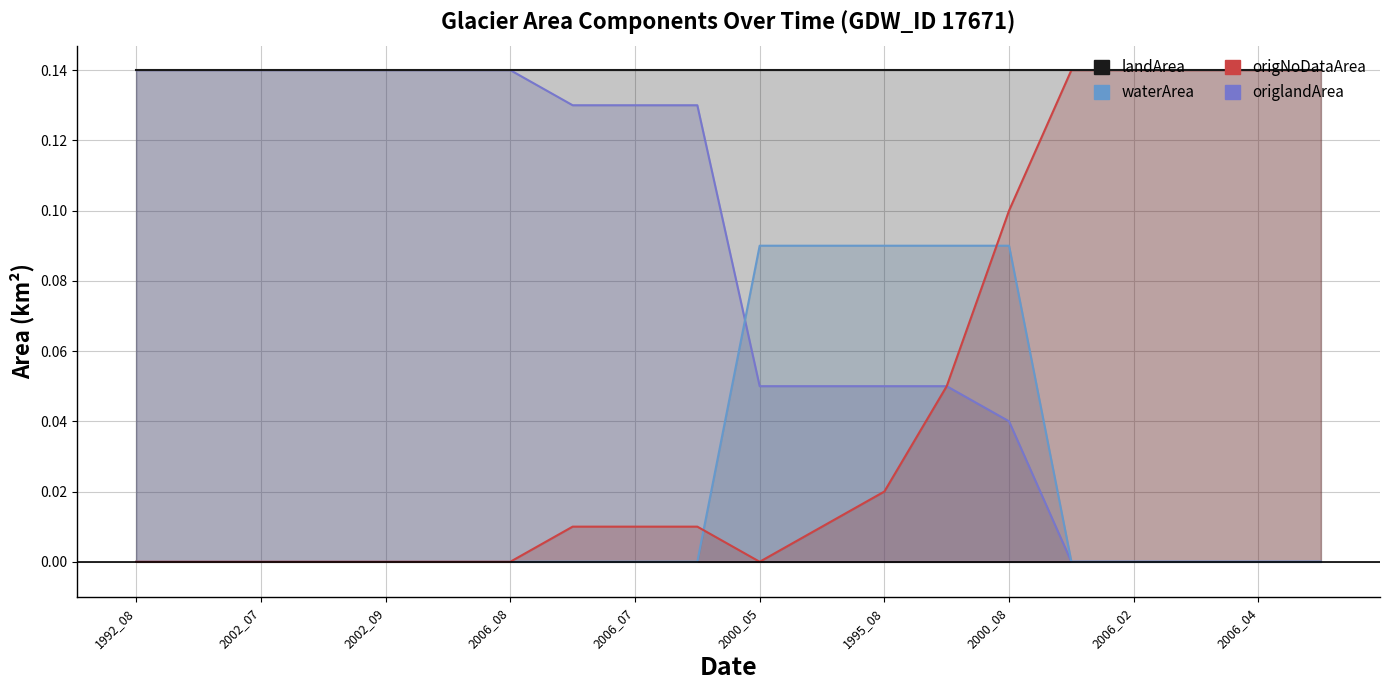

Reading left to right, extract all data points from this chart.

waterArea: 0.0	0.0	0.0	0.0	0.0	0.0	0.0	0.0	0.0	0.0	0.1	0.1	0.1	0.1	0.1	0.0	0.0	0.0	0.0	0.0
origNoDataArea: 0.0	0.0	0.0	0.0	0.0	0.0	0.0	0.0	0.0	0.0	0.0	0.0	0.0	0.1	0.1	0.1	0.1	0.1	0.1	0.1
origlandArea: 0.1	0.1	0.1	0.1	0.1	0.1	0.1	0.1	0.1	0.1	0.1	0.1	0.1	0.1	0.0	0.0	0.0	0.0	0.0	0.0